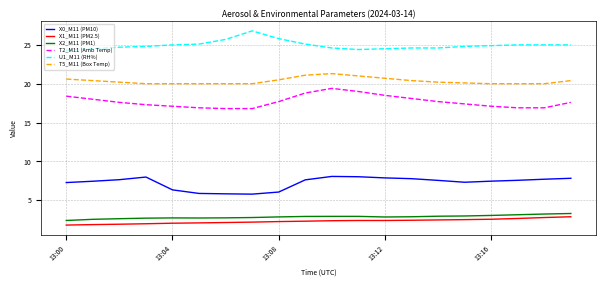

What is the greatest value displayed?

26.8